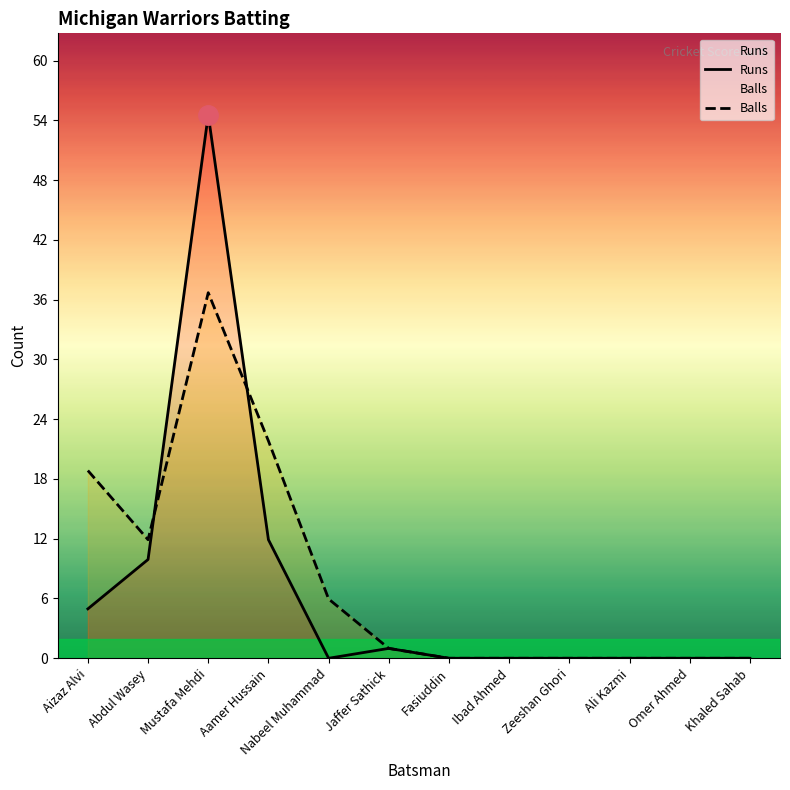

What are all the series names shown in the legend?

Runs, Balls